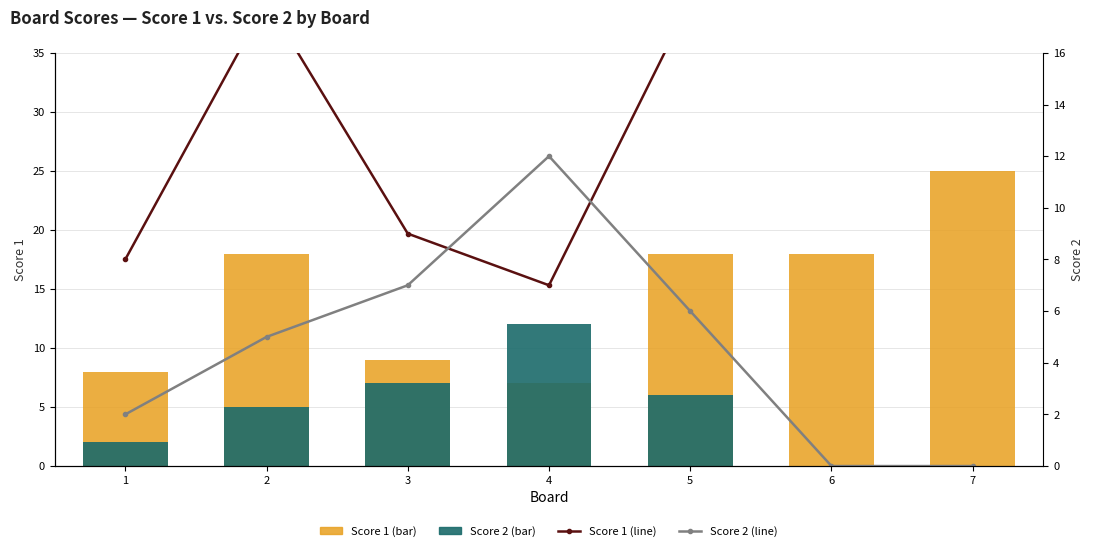

What is the highest value of the Score 2 series?

12